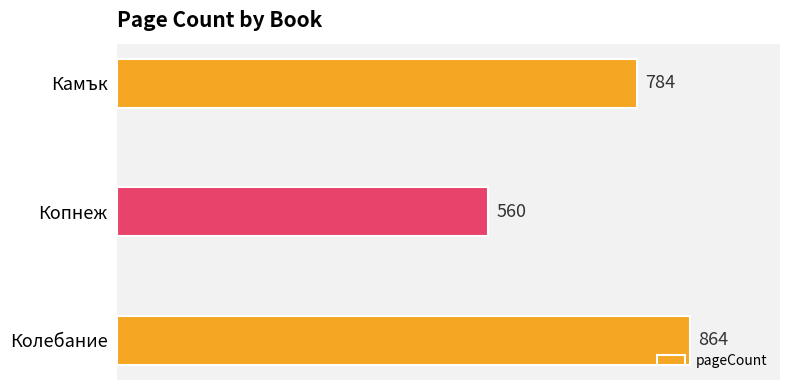

What is the difference between the maximum and second lowest values?

80